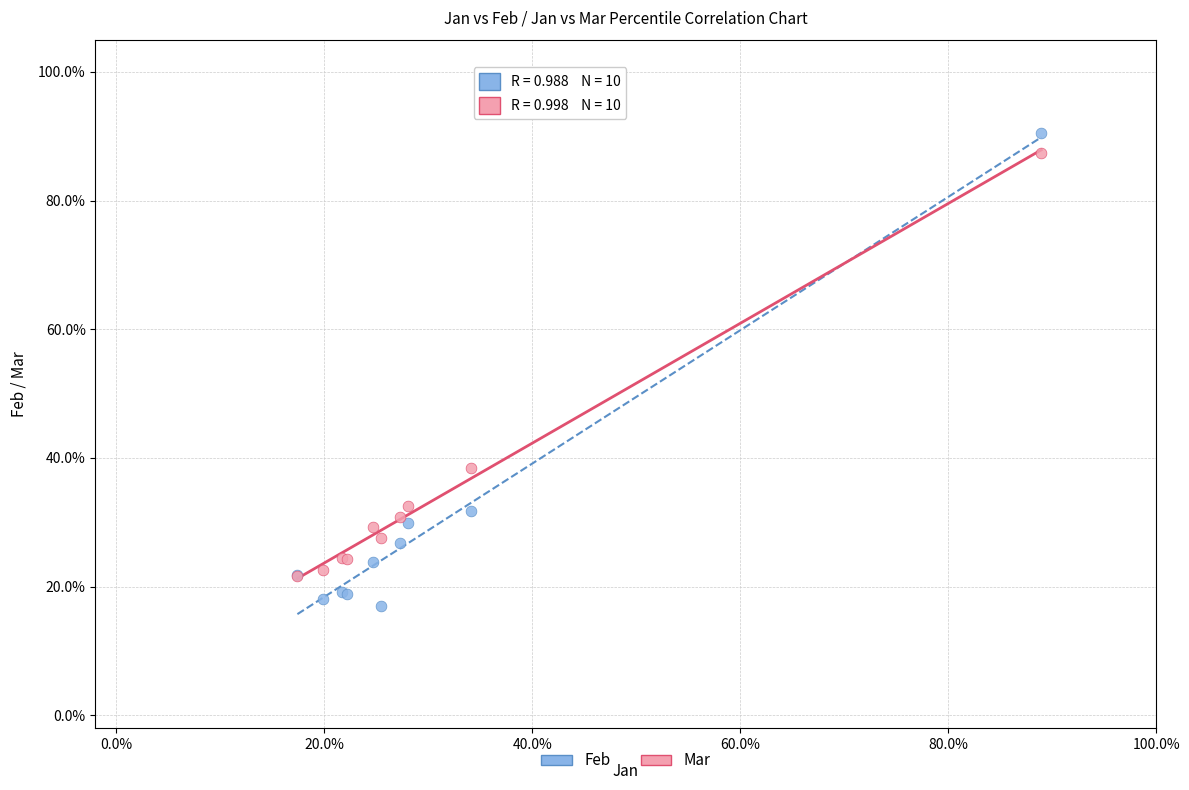

Which series contains the lowest Y value?

Feb